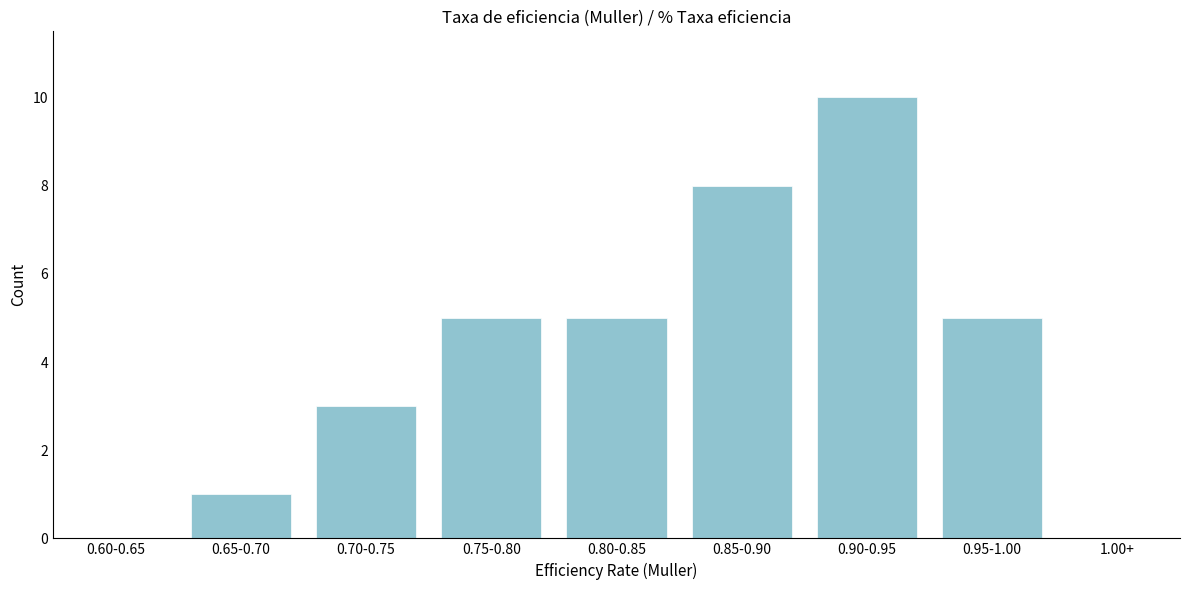

Reading left to right, transcribe all the data shown in this chart.

0.60-0.65=0	0.65-0.70=1	0.70-0.75=3	0.75-0.80=5	0.80-0.85=5	0.85-0.90=8	0.90-0.95=10	0.95-1.00=5	1.00+=0